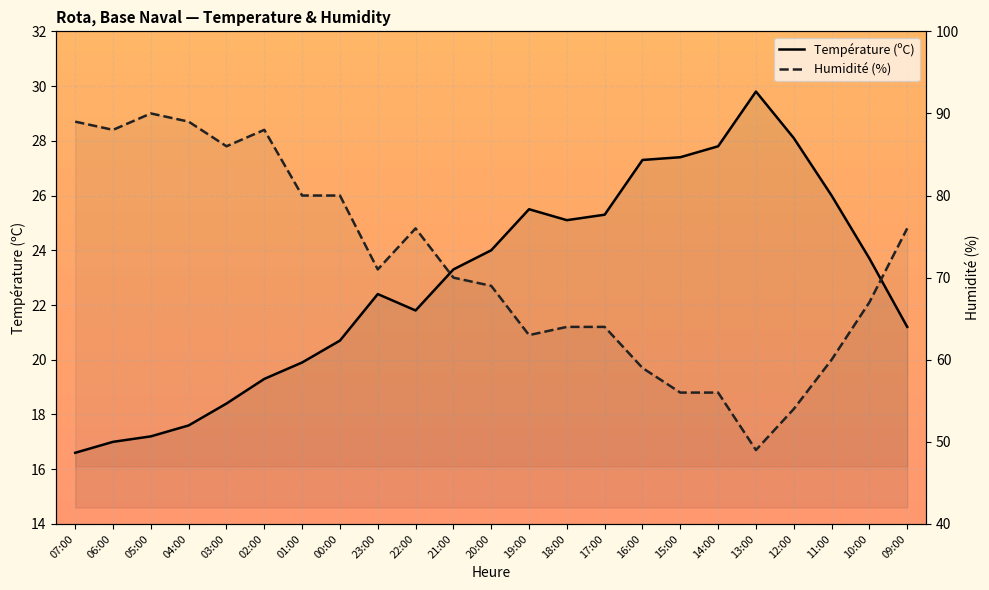

At 16:00, list the series in order from smallest to largest.

Température (ºC), Humidité (%)